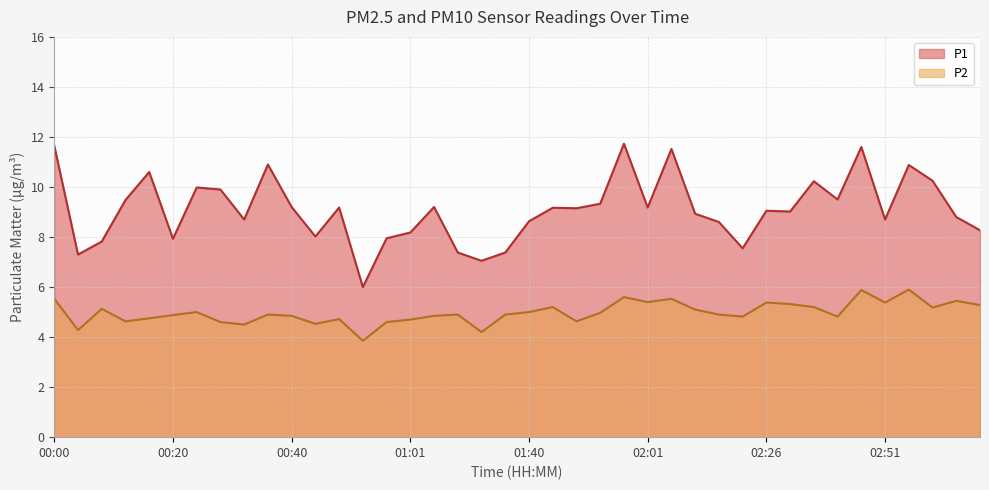

Reading left to right, what are all the values shown in this chart?

P1: 11.7	7.3	7.8	9.5	10.6	7.9	10.0	9.9	8.7	10.9	9.2	8.0	9.2	6.0	8.0	8.2	9.2	7.4	7.0	7.4	8.6	9.2	9.2	9.3	11.7	9.2	11.5	8.9	8.6	7.5	9.1	9.0	10.2	9.5	11.6	8.7	10.9	10.2	8.8	8.3
P2: 5.5	4.3	5.1	4.6	4.8	4.9	5.0	4.6	4.5	4.9	4.8	4.5	4.7	3.9	4.6	4.7	4.8	4.9	4.2	4.9	5.0	5.2	4.6	5.0	5.6	5.4	5.5	5.1	4.9	4.8	5.4	5.3	5.2	4.8	5.9	5.4	5.9	5.2	5.5	5.3